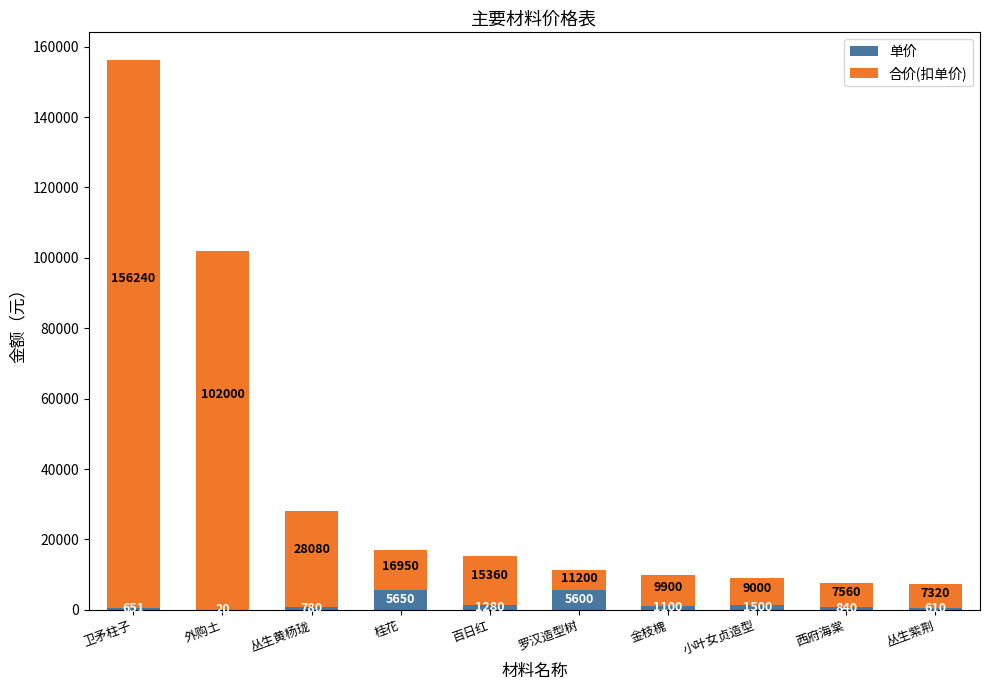

At which category is the sum across all series the highest?

卫矛柱子